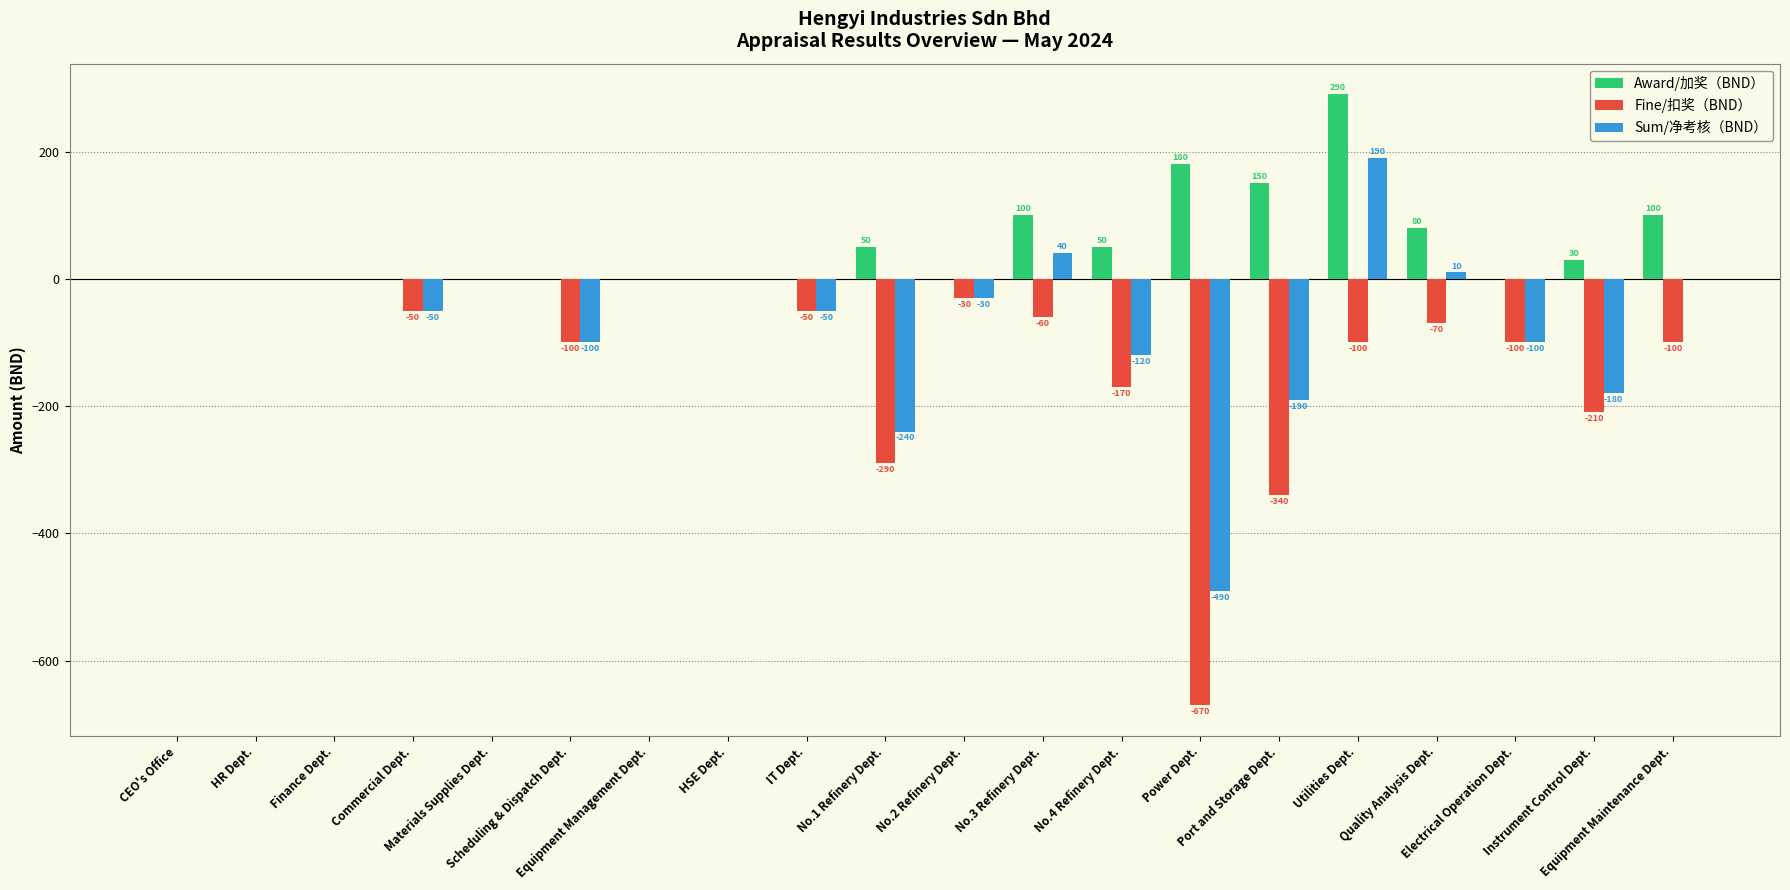

The value of Sum/净考核（BND） at Equipment Maintenance Dept. is 0. True or false?

True